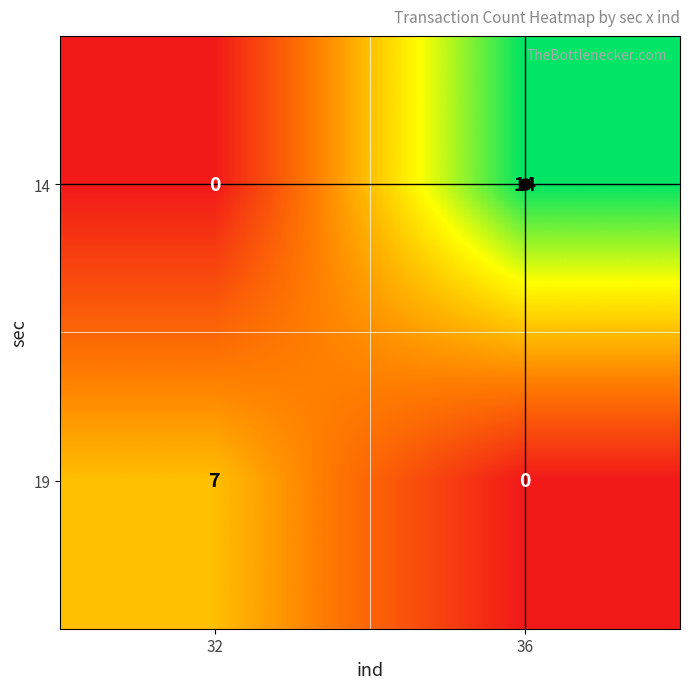

List the series in order of their peak value, highest first.

14, 19